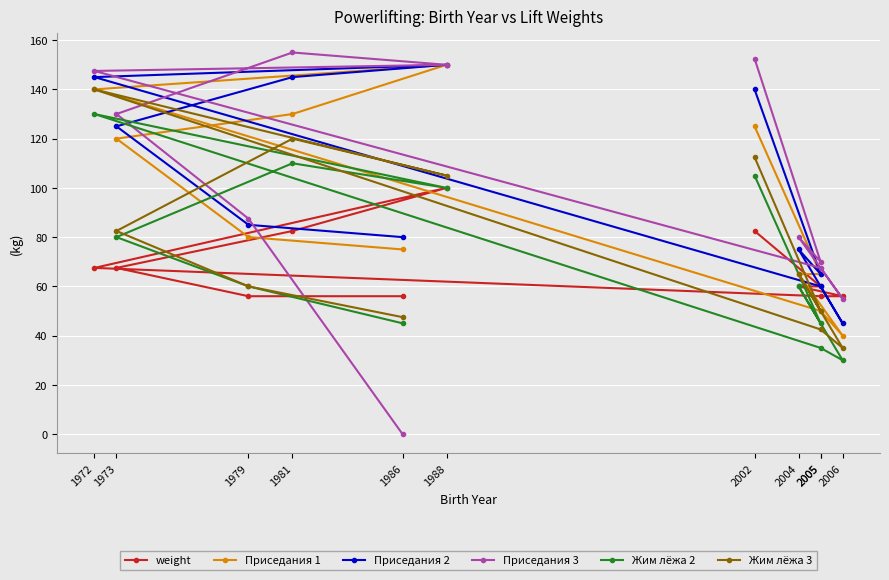

What is the total value across all series at 1981?

742.5